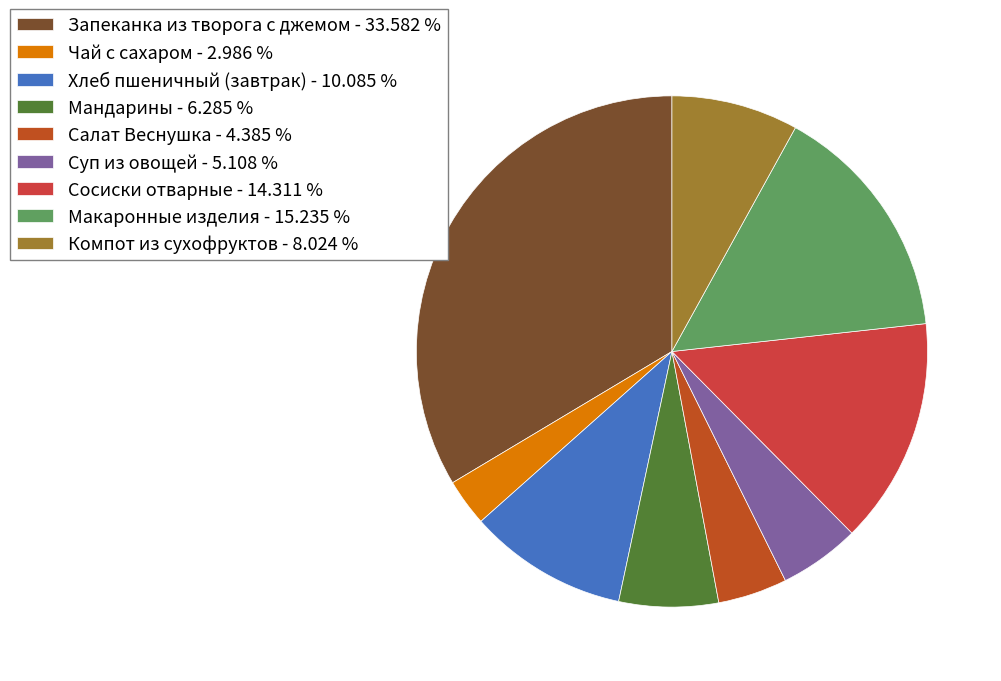

Is the sum of Запеканка из творога с джемом and Чай с сахаром greater than half?

No